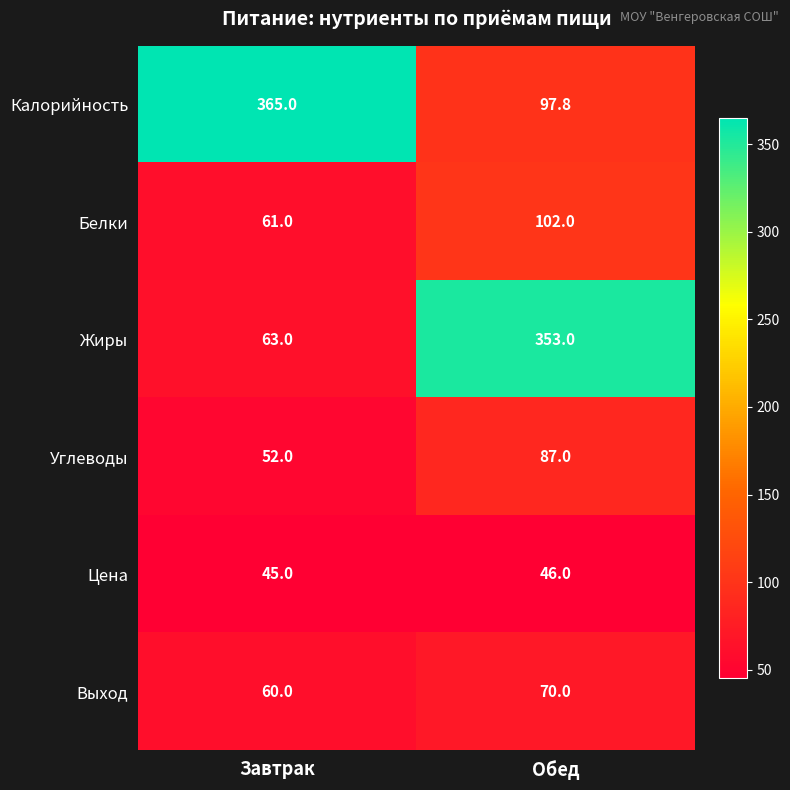

What is the minimum value for Калорийность?

97.8